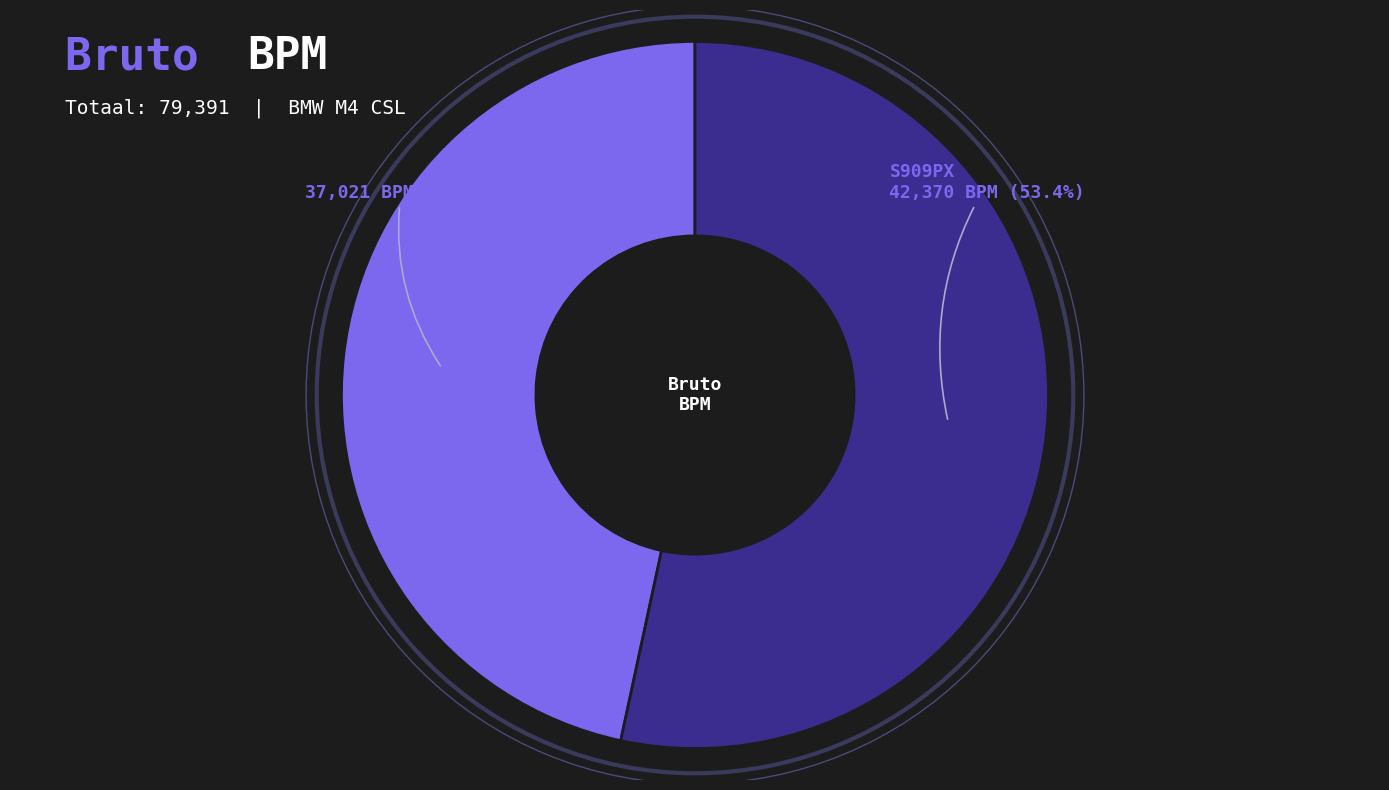

To the nearest percent, what percentage of the pie is S909PX?

53%